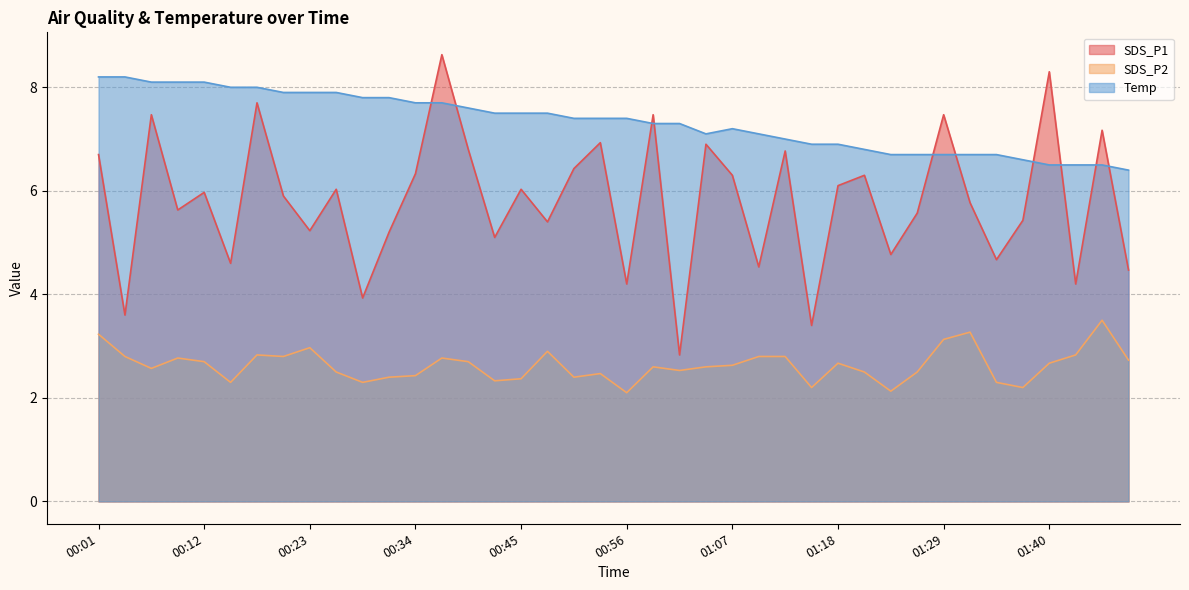

True or false: SDS_P1 and SDS_P2 cross at least once.

False